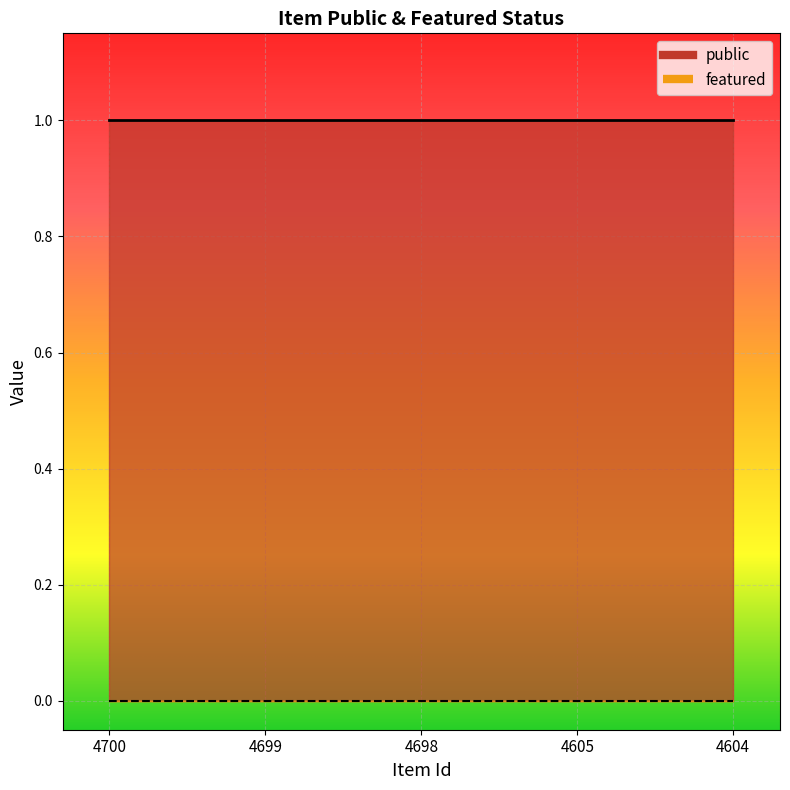

The featured series shows 0 at 4700. True or false?

True